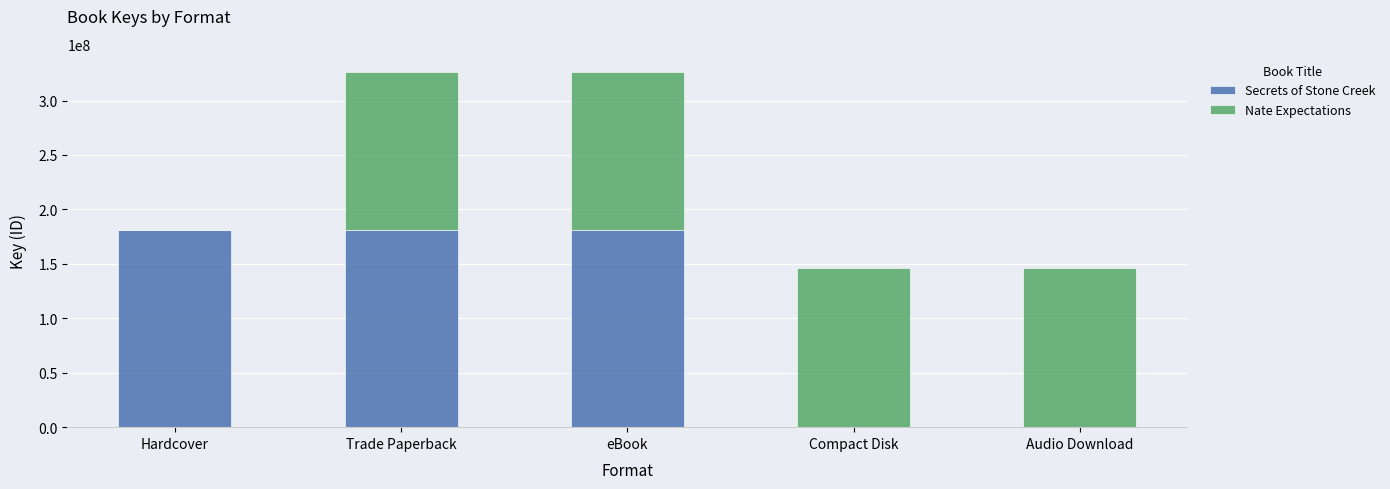

True or false: Secrets of Stone Creek has a value of 180753450 at Hardcover.

True